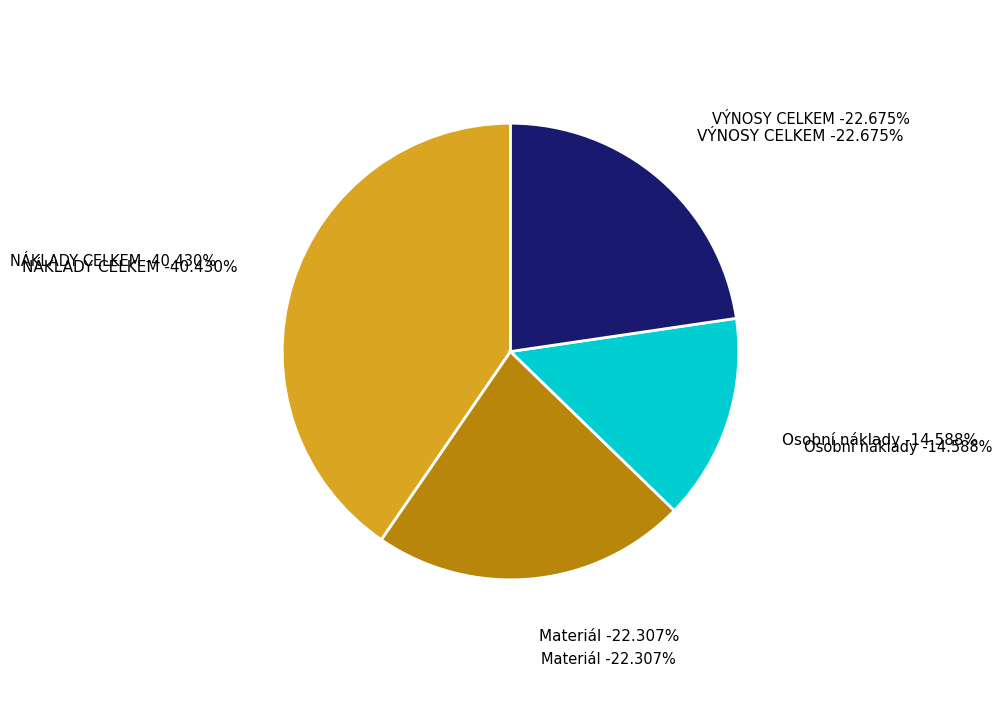

Is there any slice that represents more than half of the pie?

No